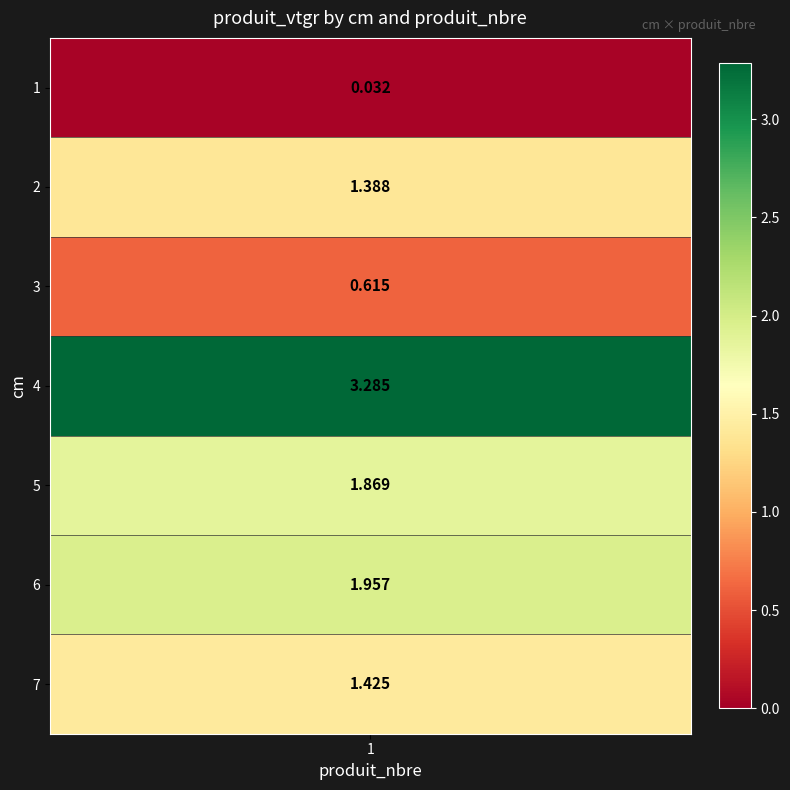

List the labels in order of value, smallest first.

1, 3, 2, 7, 5, 6, 4